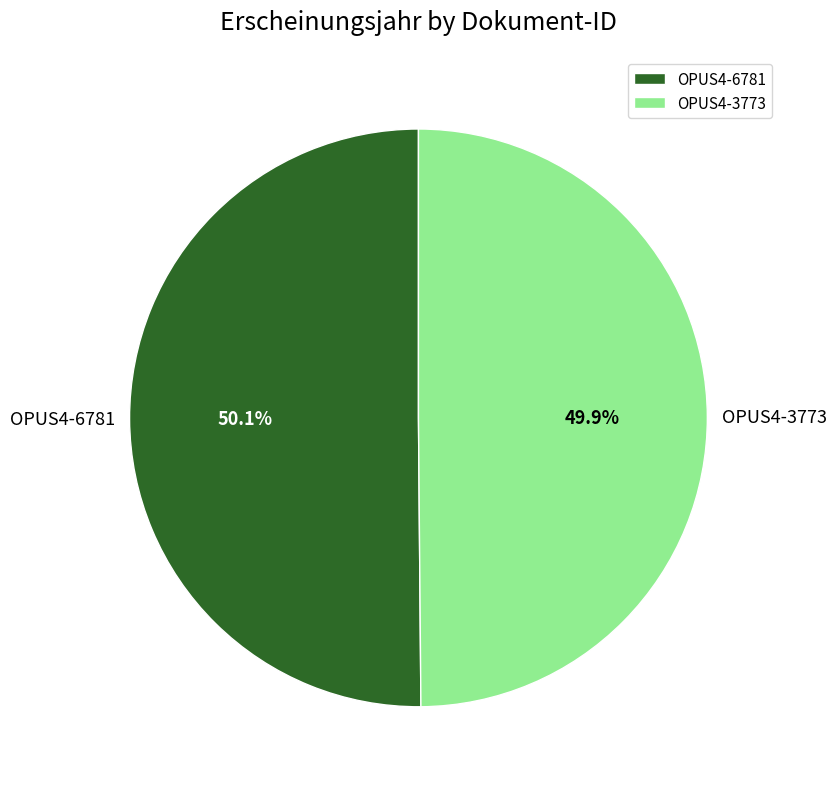

Approximately how many times larger is the value at OPUS4-3773 compared to OPUS4-6781?

1.0